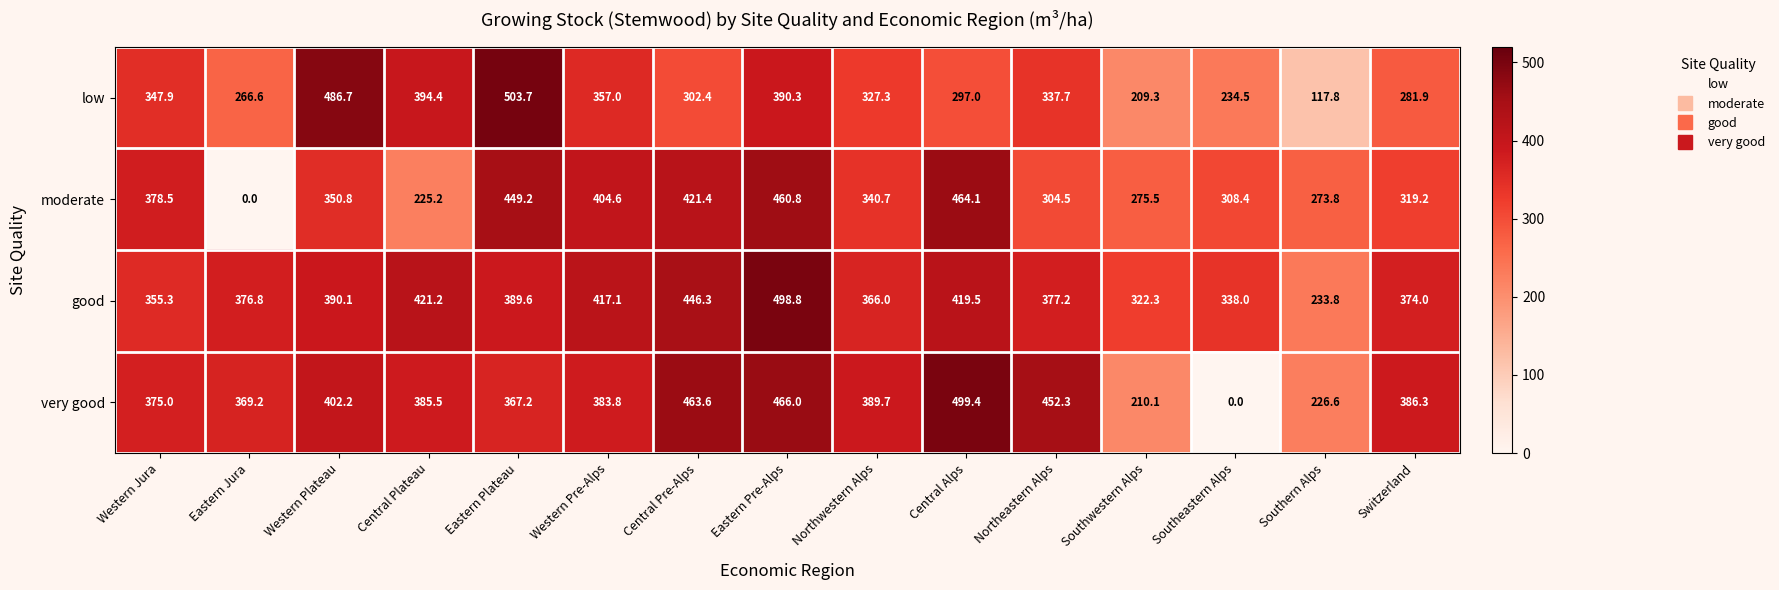

The very good series shows 466.0 at Eastern Pre-Alps. True or false?

True